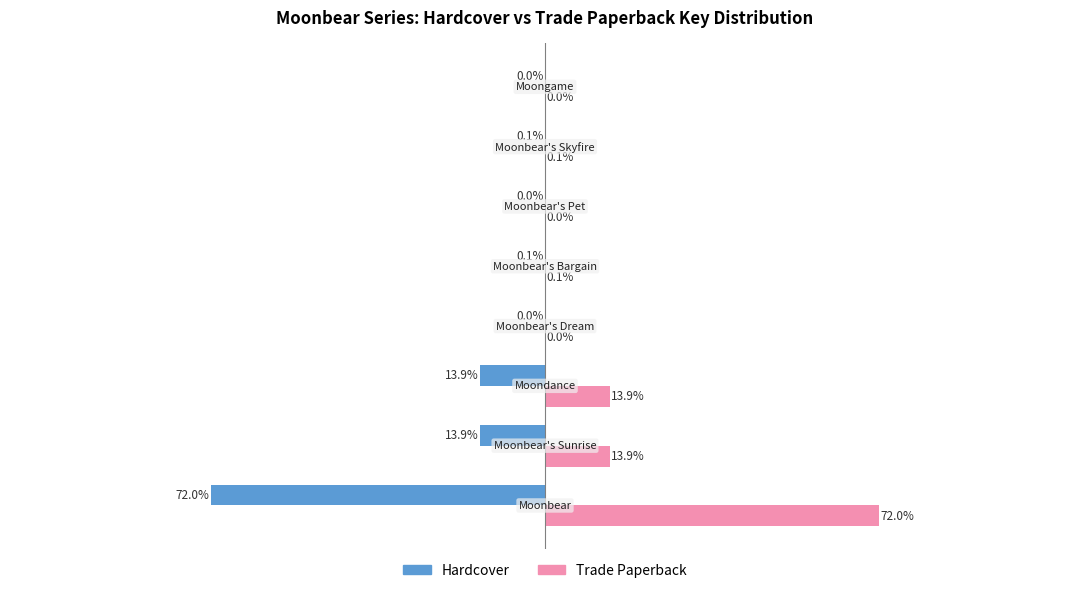

What are all the series names shown in the legend?

Hardcover, Trade Paperback